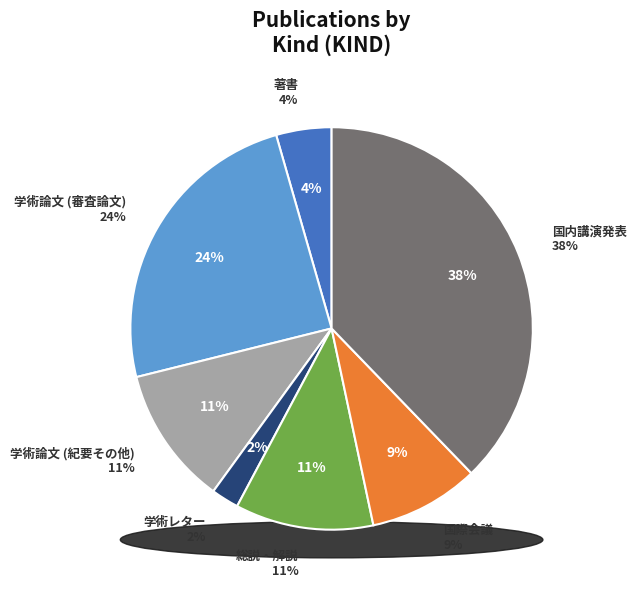

Is it true that 国際会議 is 17% of the pie?

False